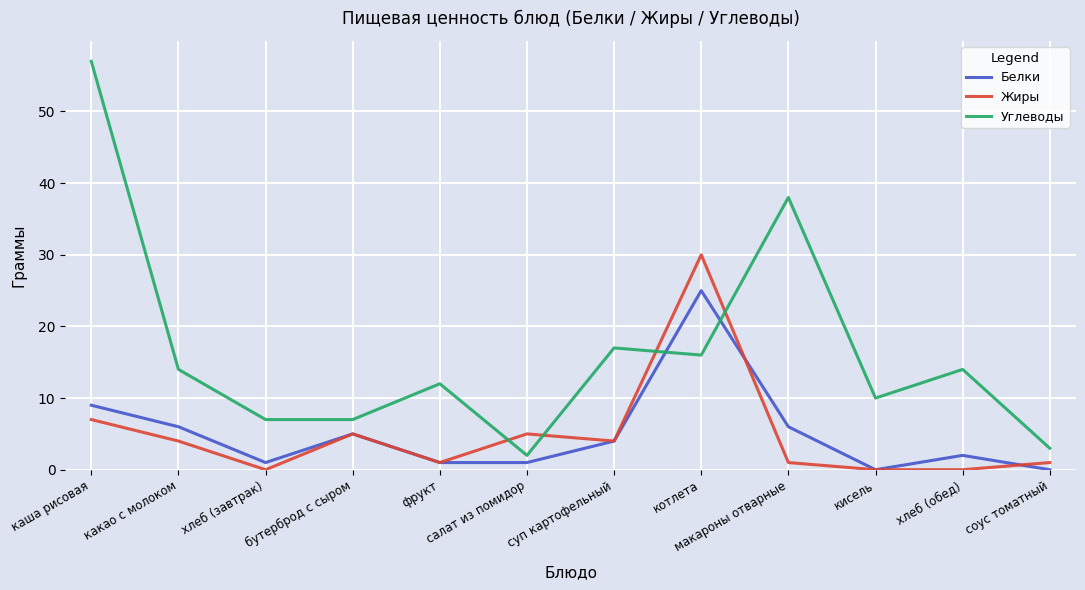

How many lines are shown in the chart?

3